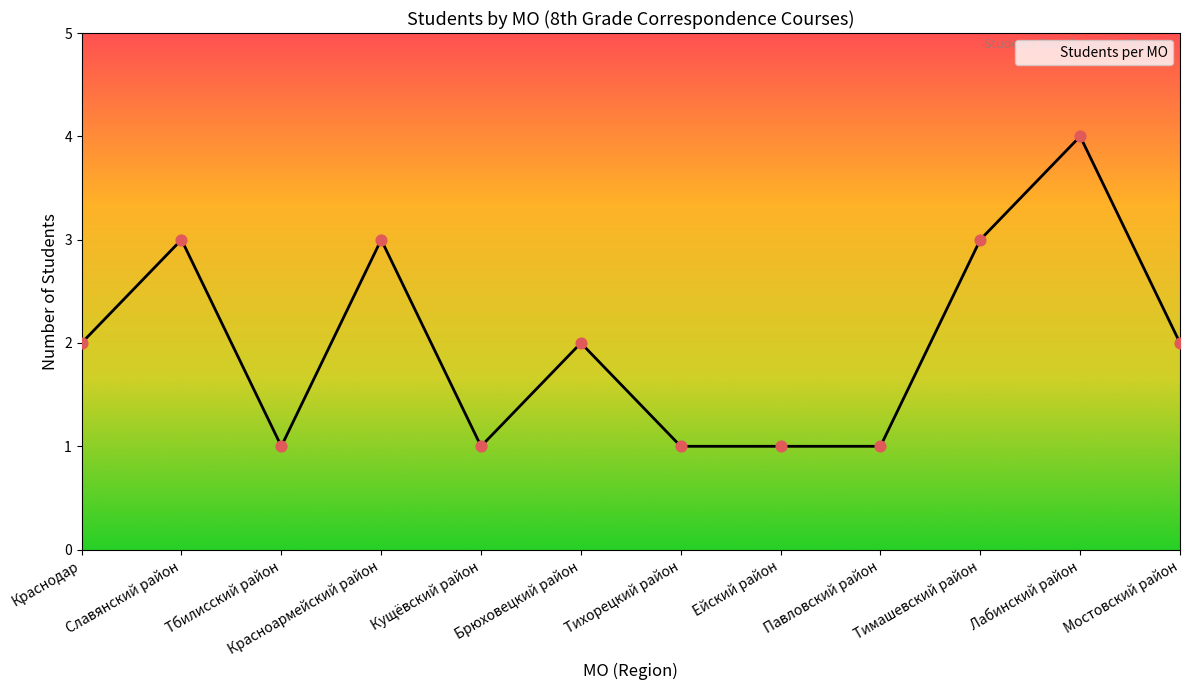

Between Брюховецкий район and Краснодар, which is larger?

Брюховецкий район